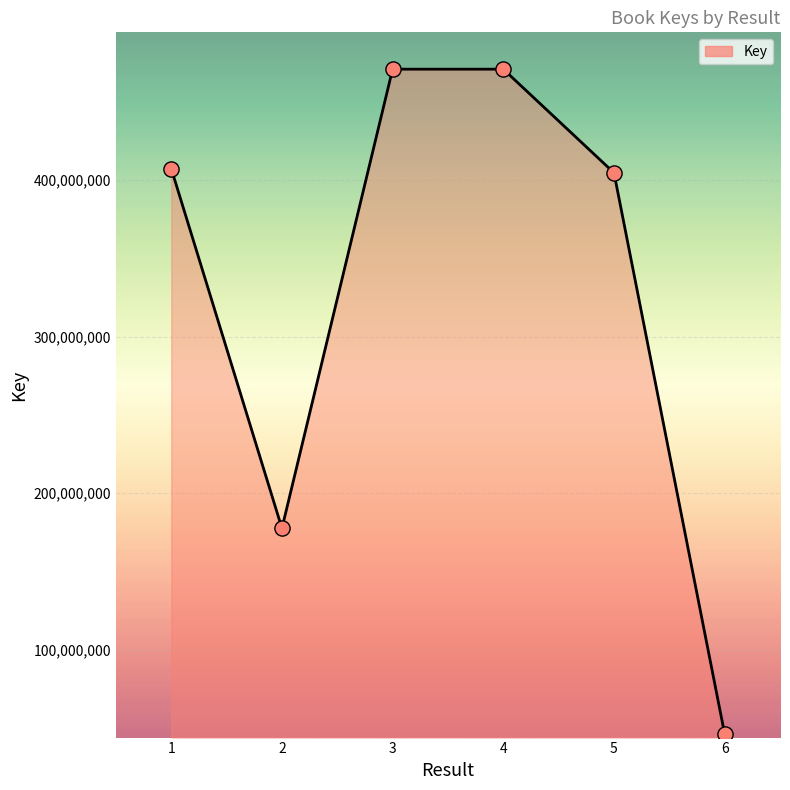

Between 5 and 2, which is larger?

5